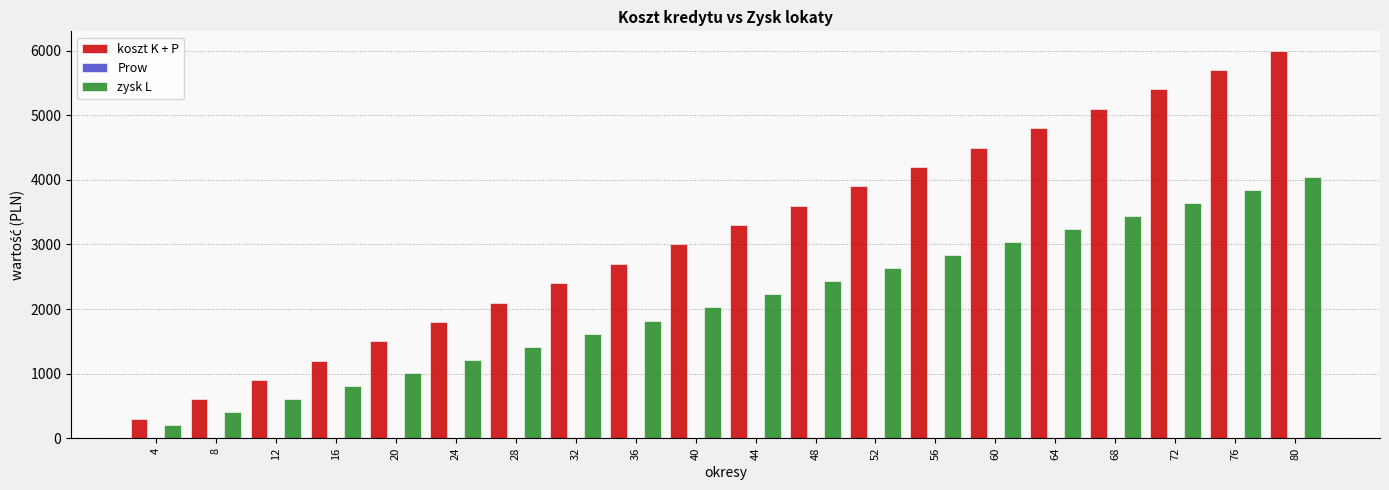

Is the value of zysk L at 52 greater than the value of koszt K + P at 72?

No